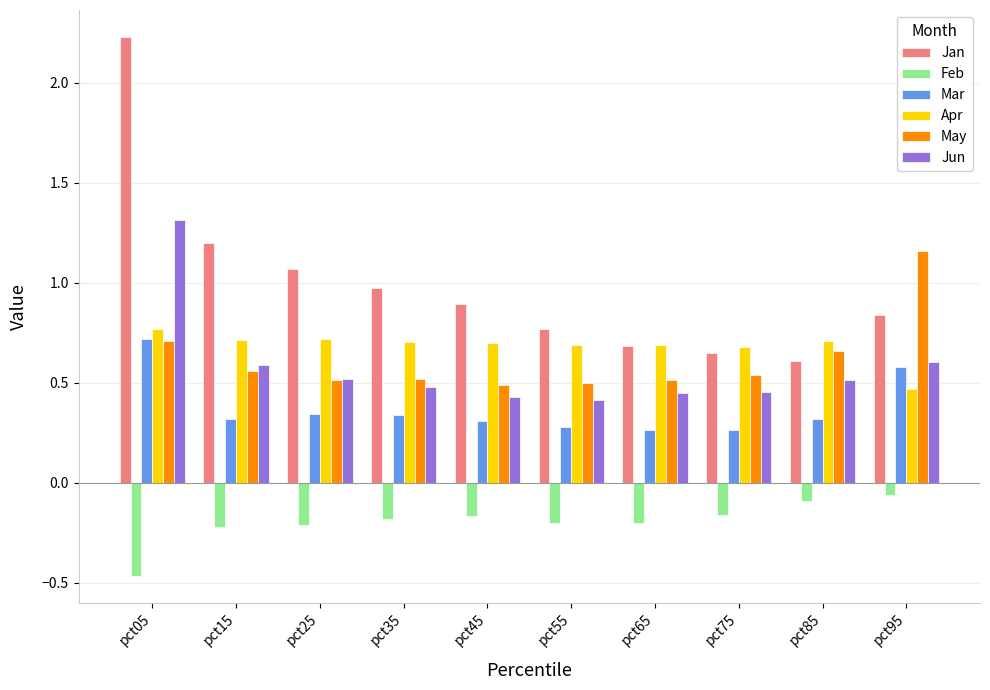

At which category does the chart reach its minimum across all series?

pct05